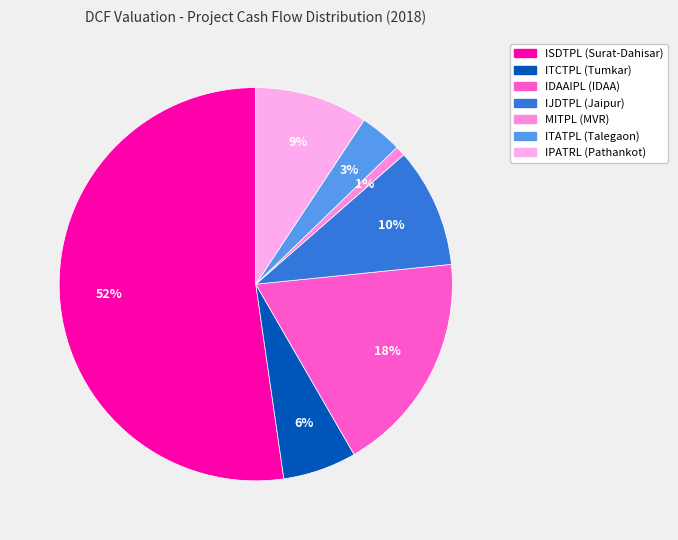

How many segments does this pie chart have?

7